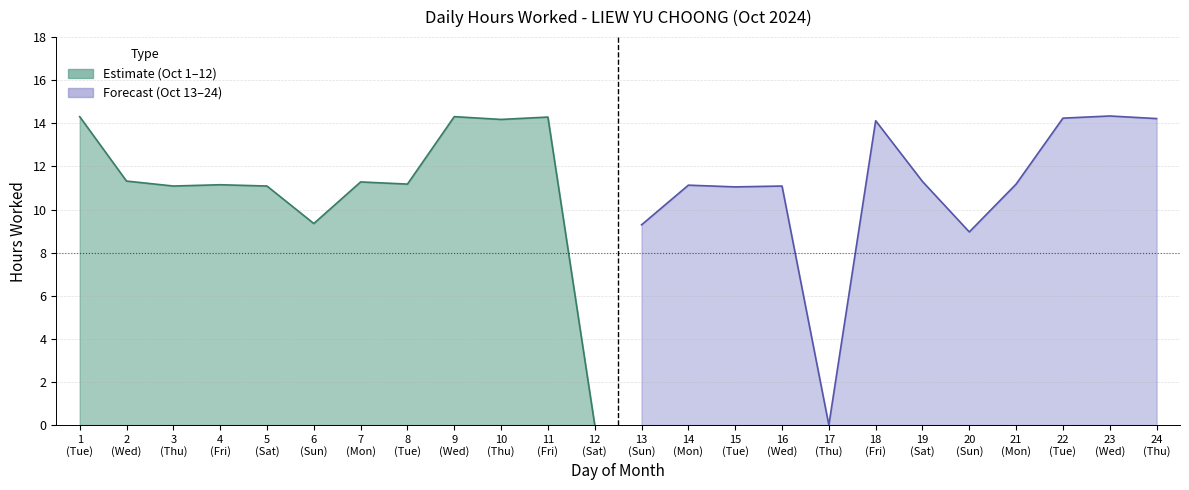

Where is the first local maximum for Hours Worked?

4